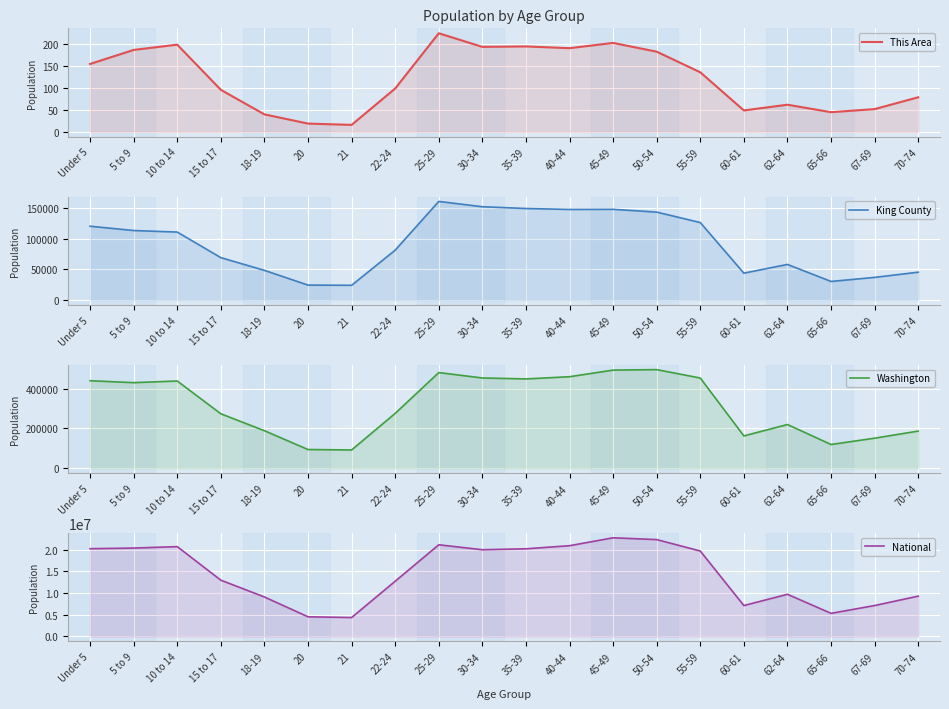

True or false: National and Washington intersect in this chart.

False